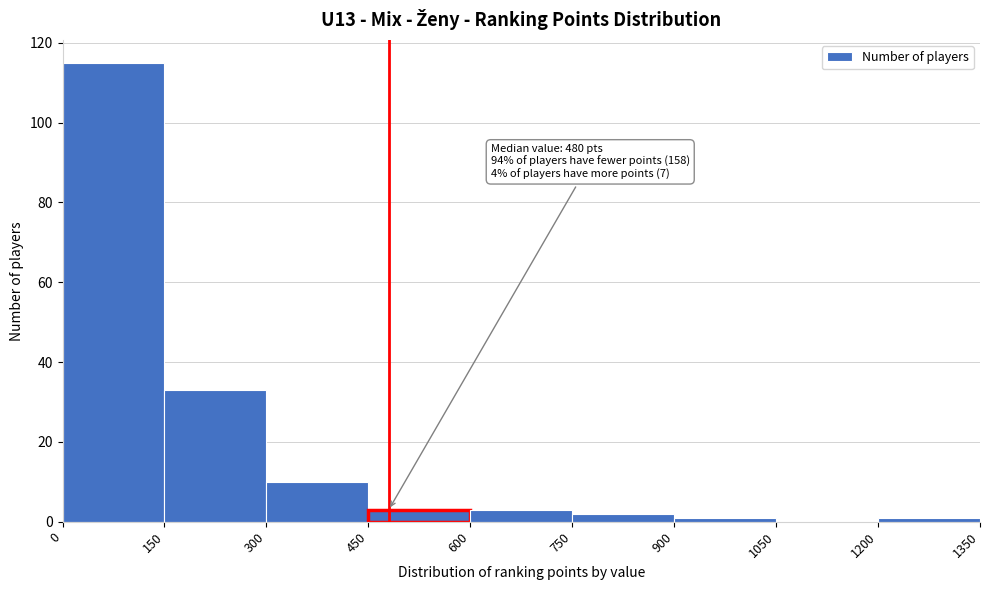

Which range on the x-axis has the tallest bar?

0 to 150